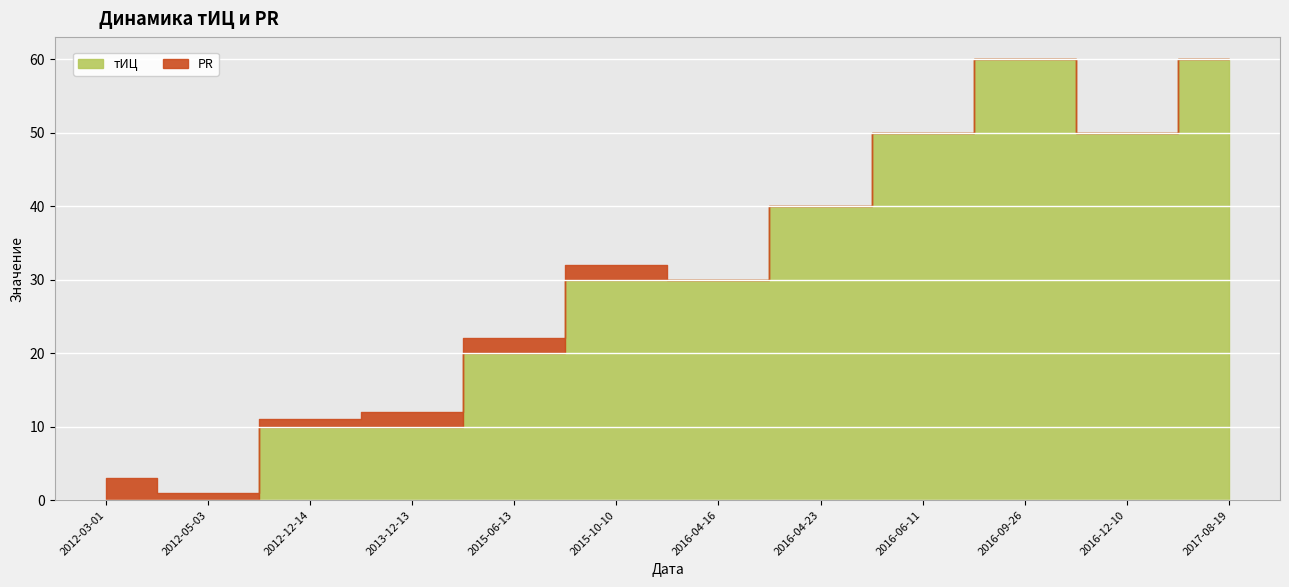

What is the maximum value shown in the chart?

60